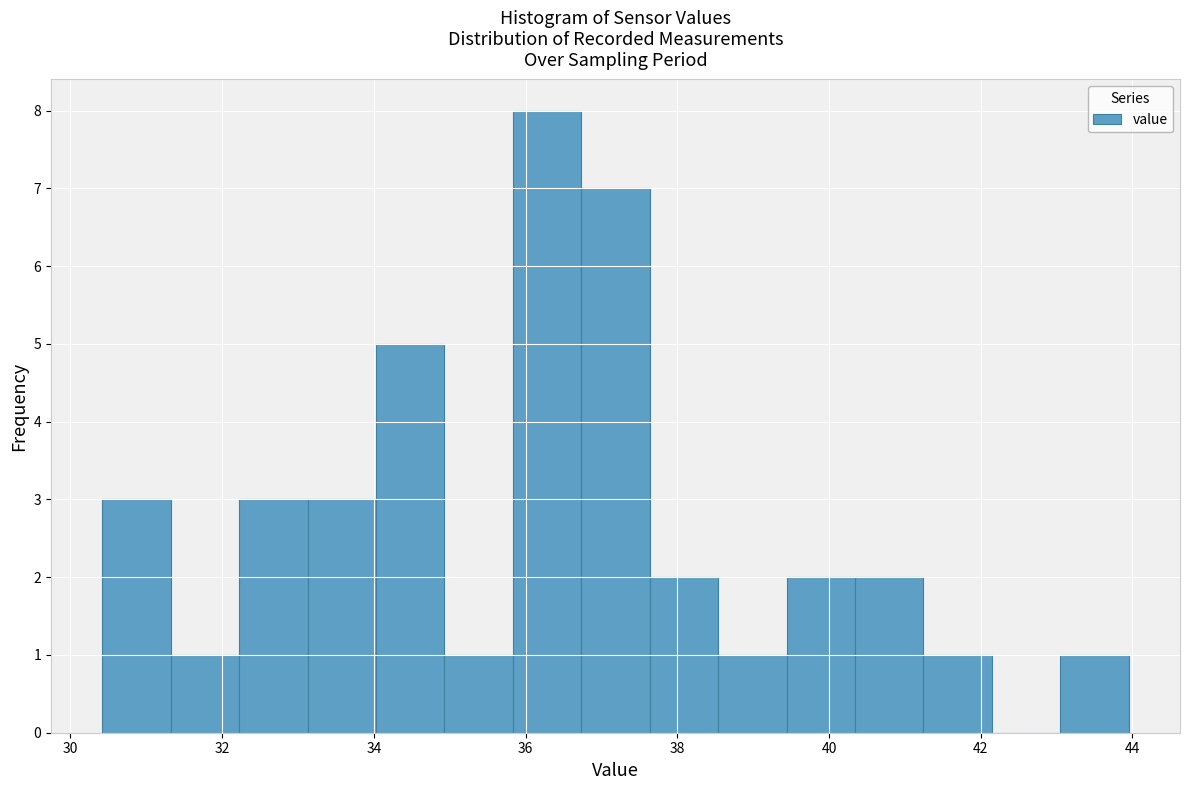

Reading left to right, list every bar in this chart as the range it spans on the x-axis followed by its height. Neither the bar edges nor the heights are printed on the chart, so give them approximately, as read against the axes.

30.4 to 31.4: 3
31.4 to 32.2: 1
32.2 to 33.2: 3
33.2 to 34.0: 3
34.0 to 35.0: 5
35.0 to 35.8: 1
35.8 to 36.8: 8
36.8 to 37.6: 7
37.6 to 38.6: 2
38.6 to 39.4: 1
39.4 to 40.4: 2
40.4 to 41.2: 2
41.2 to 42.2: 1
42.2 to 43.0: 0
43.0 to 44.0: 1